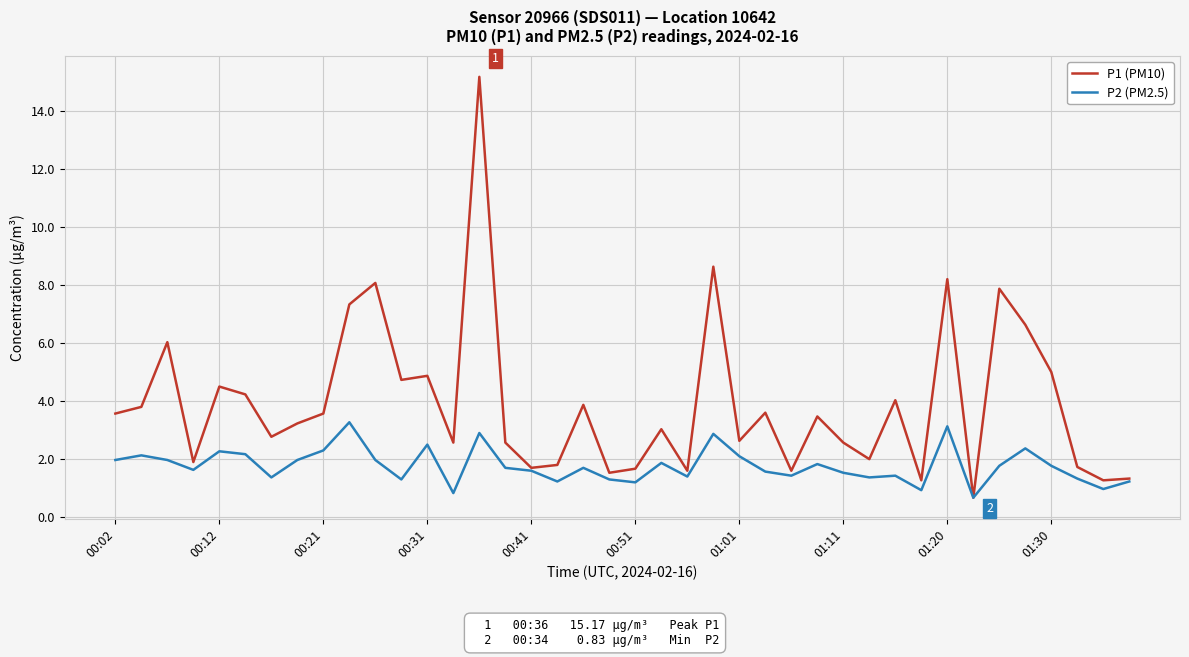

What is the greatest value displayed?

15.2